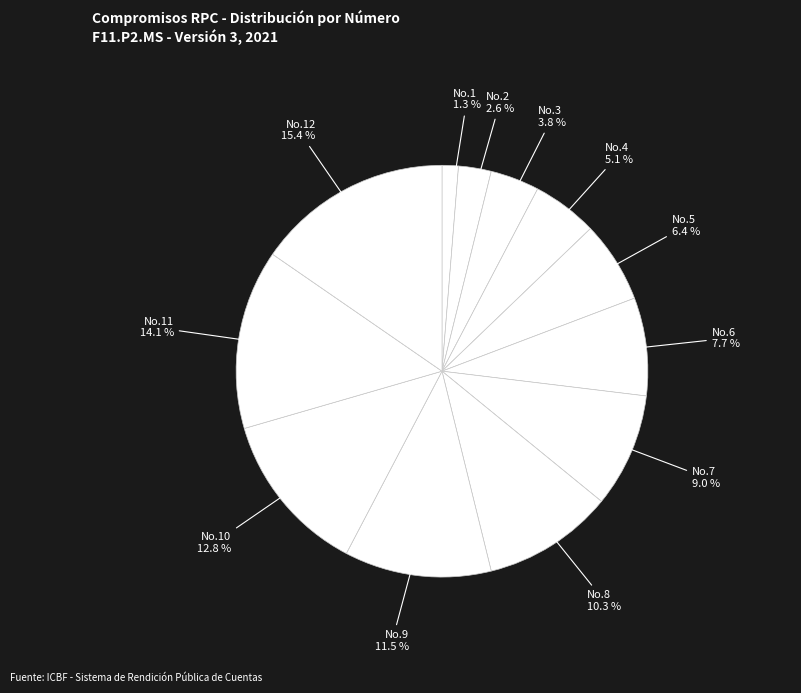

Is No.3 the majority of the pie?

No